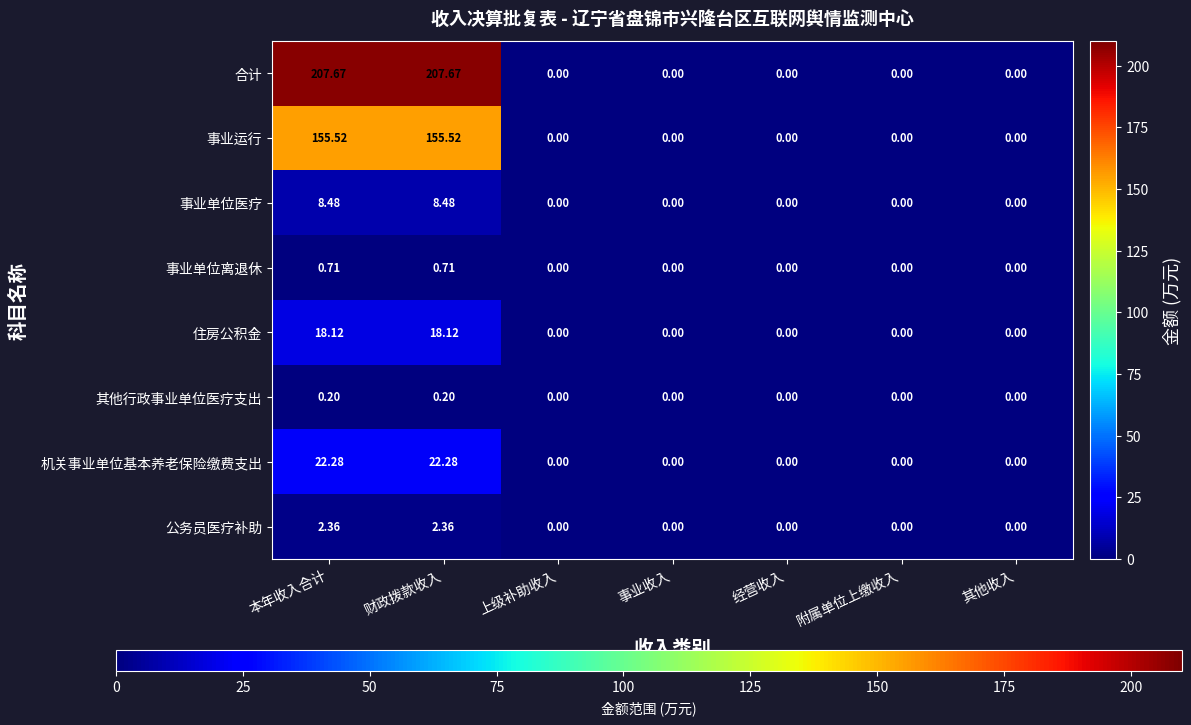

List the series in order of their peak value, highest first.

合计, 事业运行, 机关事业单位基本养老保险缴费支出, 住房公积金, 事业单位医疗, 公务员医疗补助, 事业单位离退休, 其他行政事业单位医疗支出